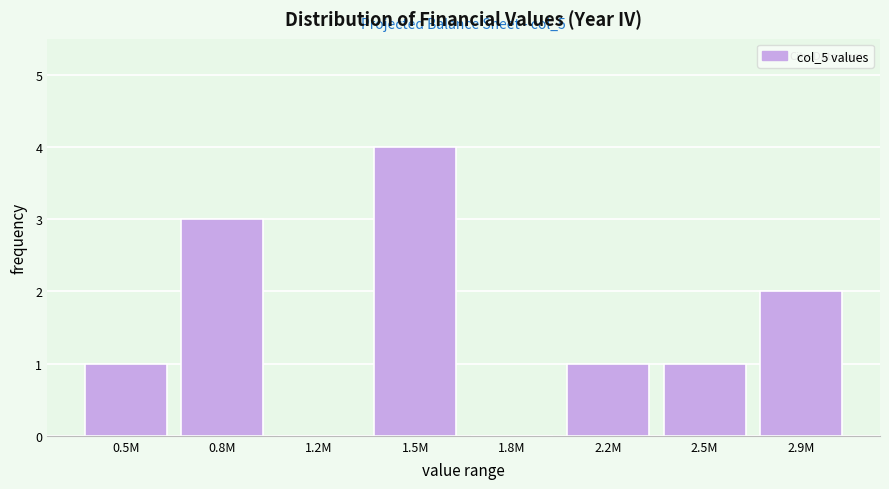

Reading left to right, extract all data points from this chart.

0.5M=1	0.8M=3	1.2M=0	1.5M=4	1.8M=0	2.2M=1	2.5M=1	2.9M=2